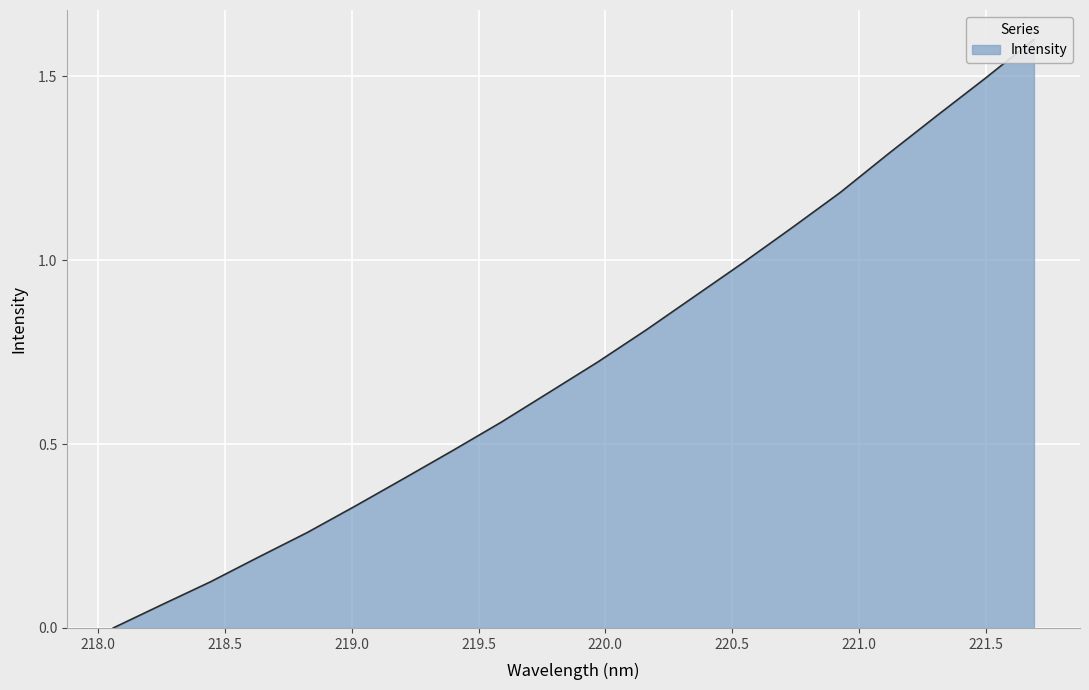

At which category does the chart reach its minimum across all series?

218.0596